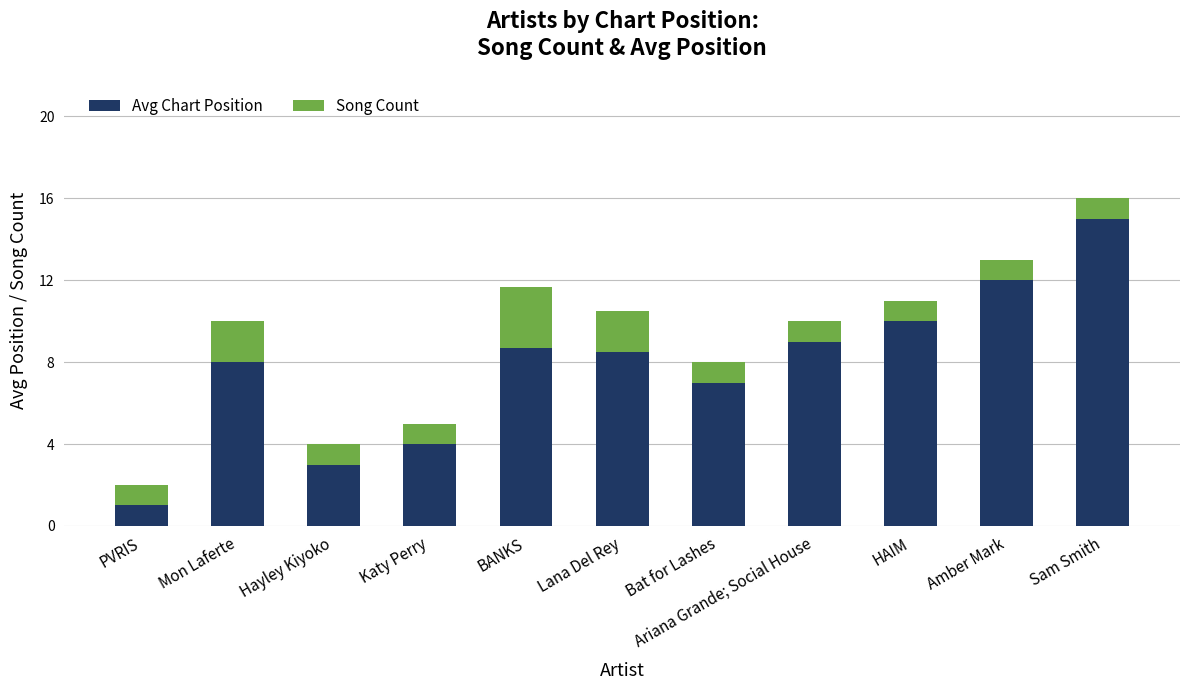

Does the chart contain stacked bars?

Yes